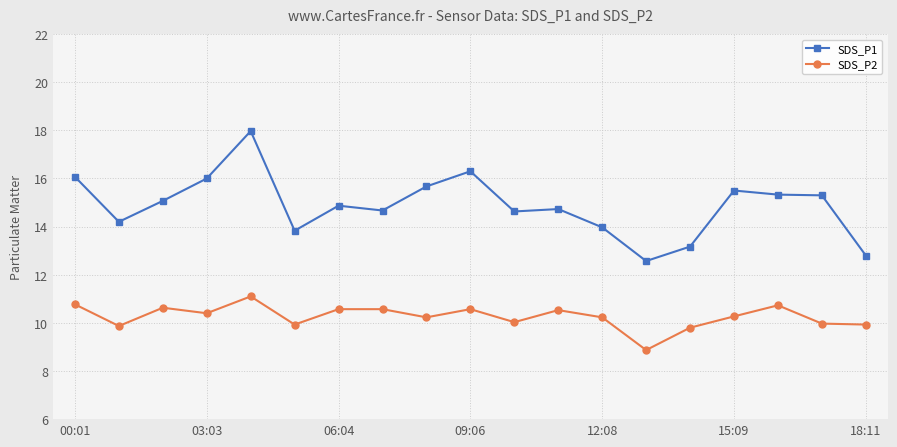

What is the value of the SDS_P2 point at the 19th from the left?

9.9